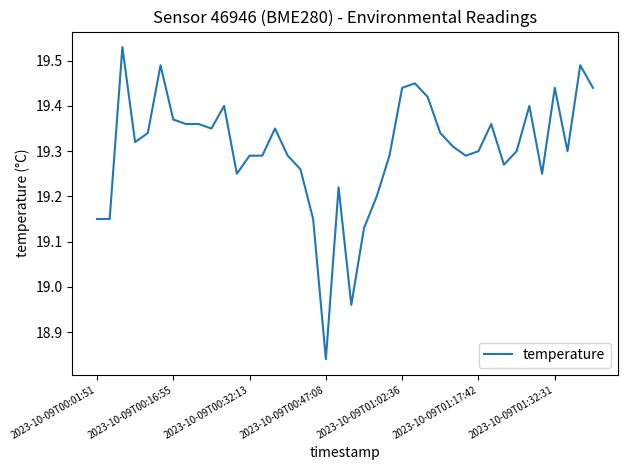

What is the difference between the maximum and minimum values?

0.7